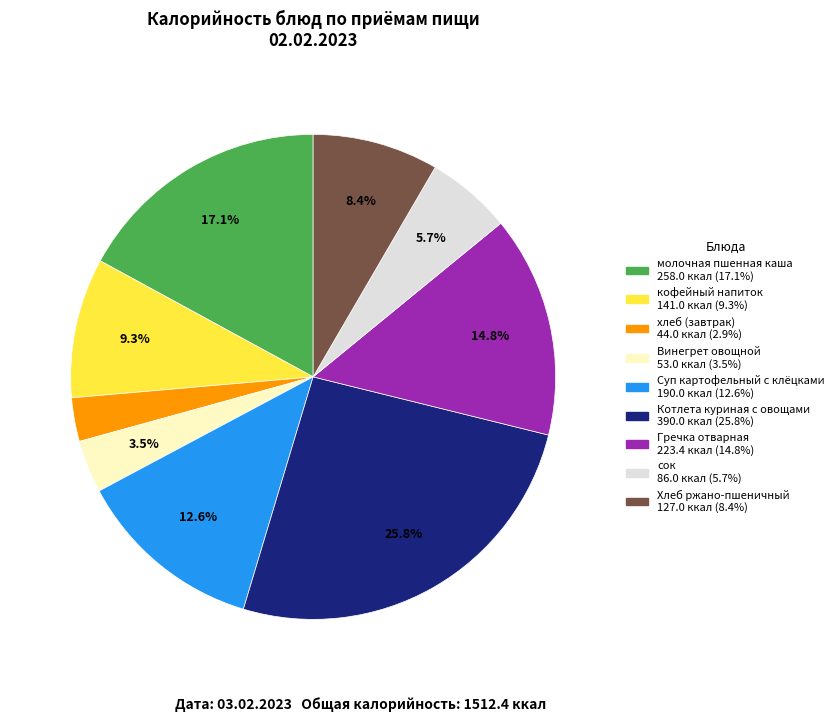

Which has a higher value, Суп картофельный с клёцками or Хлеб ржано-пшеничный?

Суп картофельный с клёцками